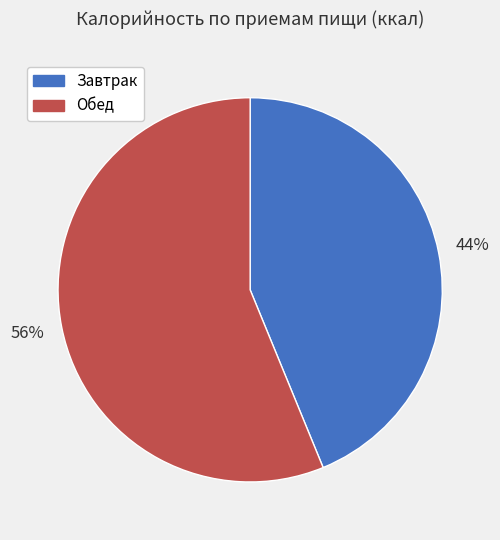

How many slices are in this pie chart?

2